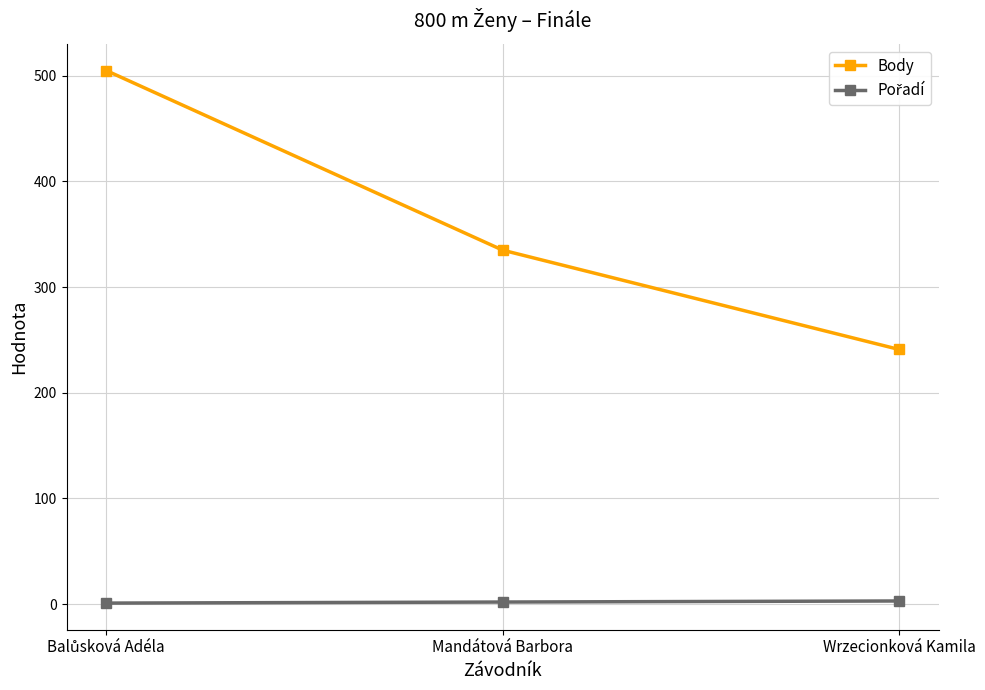

What is the difference between the maximum and second lowest values in the Body series?

170